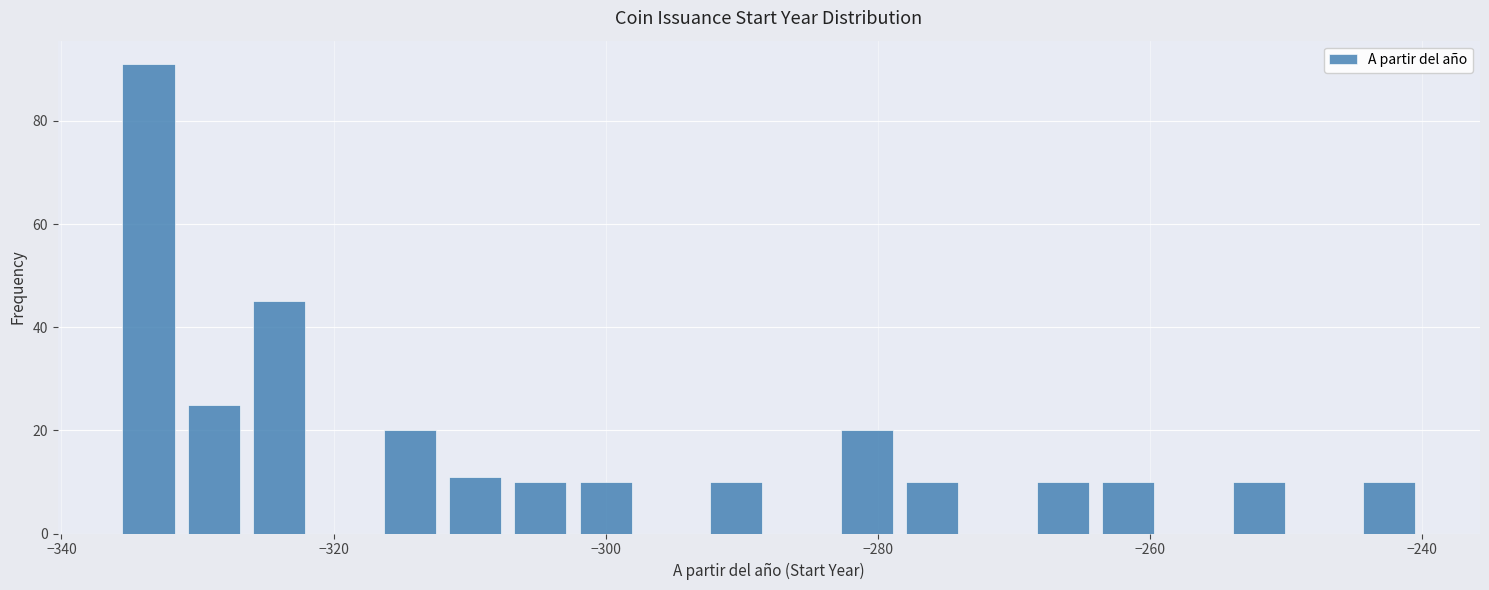

Read against the x-axis, roughly where is the centre of the tallest bar?

-334